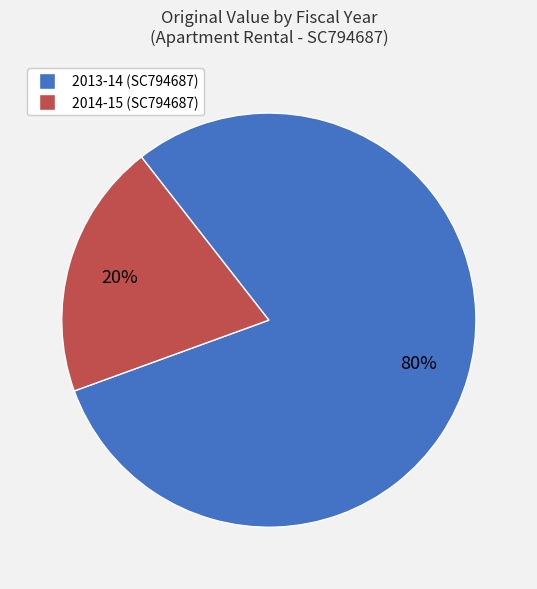

Combined, do 2014-15 (SC794687) and 2013-14 (SC794687) account for over 50%?

Yes